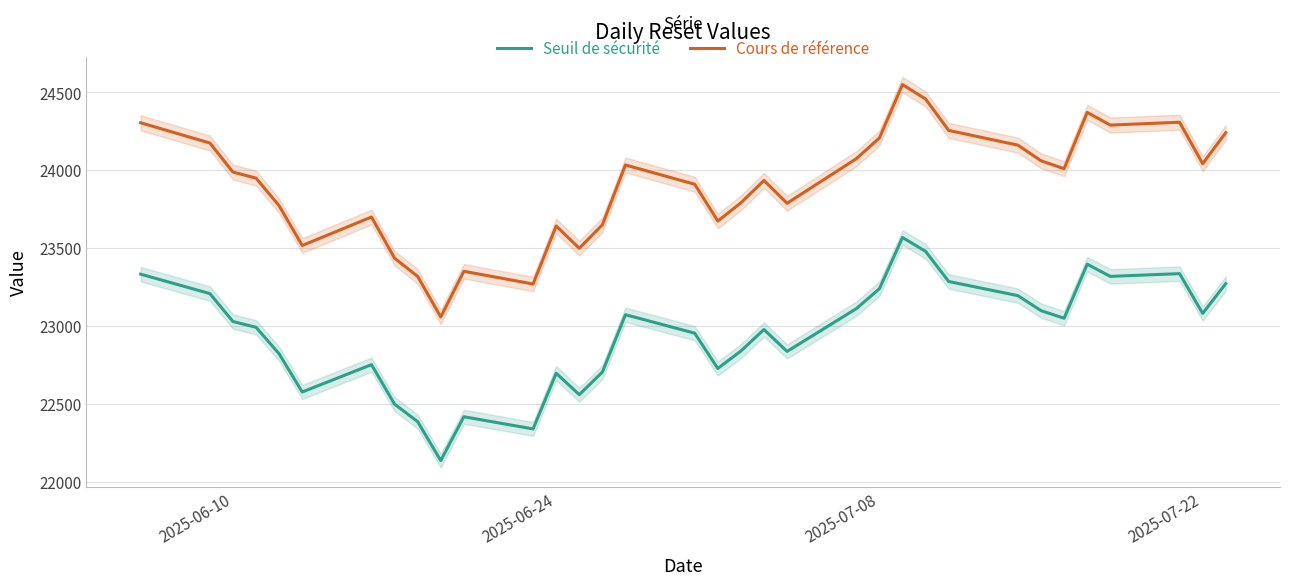

What is the lowest value of the Cours de référence series?

23057.4